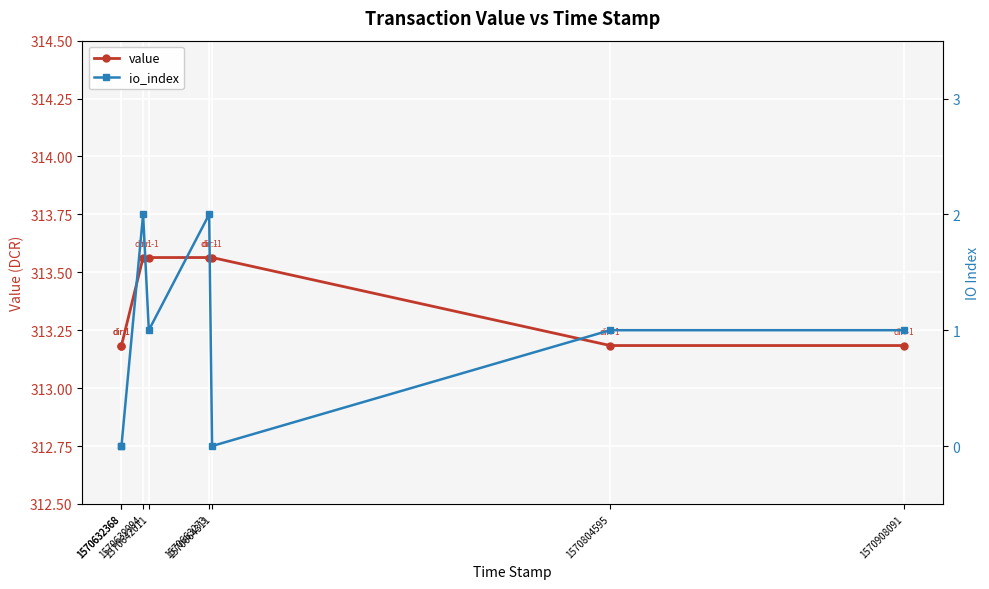

Read the io_index value at 1570804595.

1.0